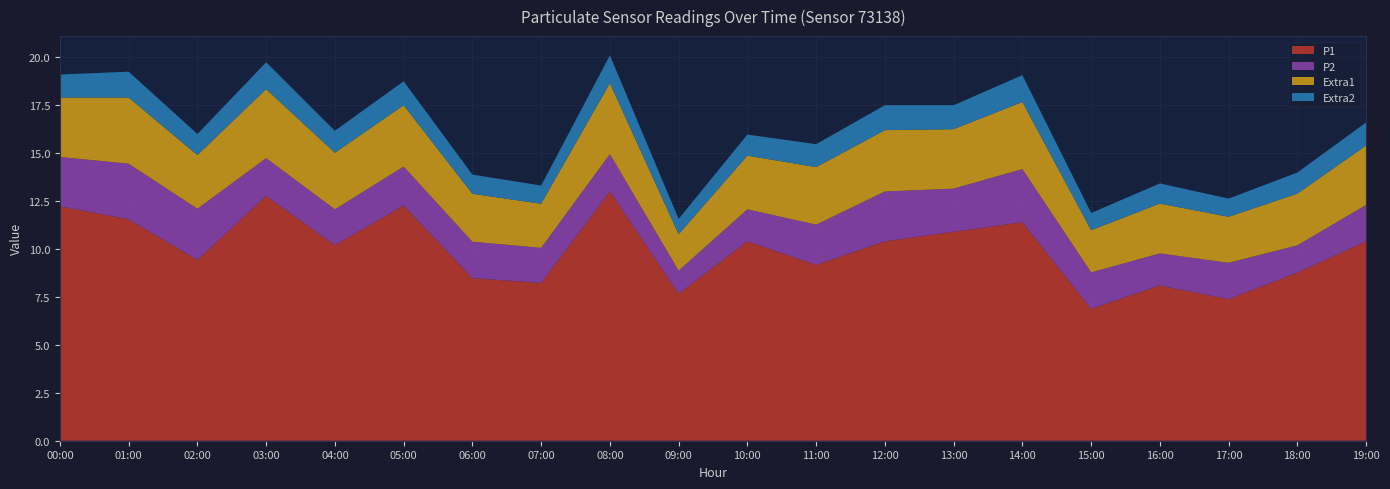

Reading left to right, list all the values displayed in this chart.

P1: 12.2	11.6	9.4	12.8	10.2	12.3	8.5	8.2	13.0	7.7	10.4	9.2	10.4	10.9	11.4	6.9	8.1	7.4	8.8	10.4
P2: 2.6	2.9	2.7	2.0	1.9	2.0	1.9	1.8	1.9	1.2	1.7	2.1	2.6	2.2	2.8	1.9	1.7	1.9	1.4	1.9
Extra1: 3.1	3.5	2.8	3.6	3.0	3.2	2.5	2.3	3.7	1.9	2.8	3.0	3.2	3.1	3.5	2.2	2.6	2.4	2.7	3.1
Extra2: 1.2	1.4	1.1	1.4	1.1	1.2	1.0	0.9	1.4	0.8	1.1	1.2	1.3	1.2	1.4	0.9	1.1	0.9	1.1	1.2